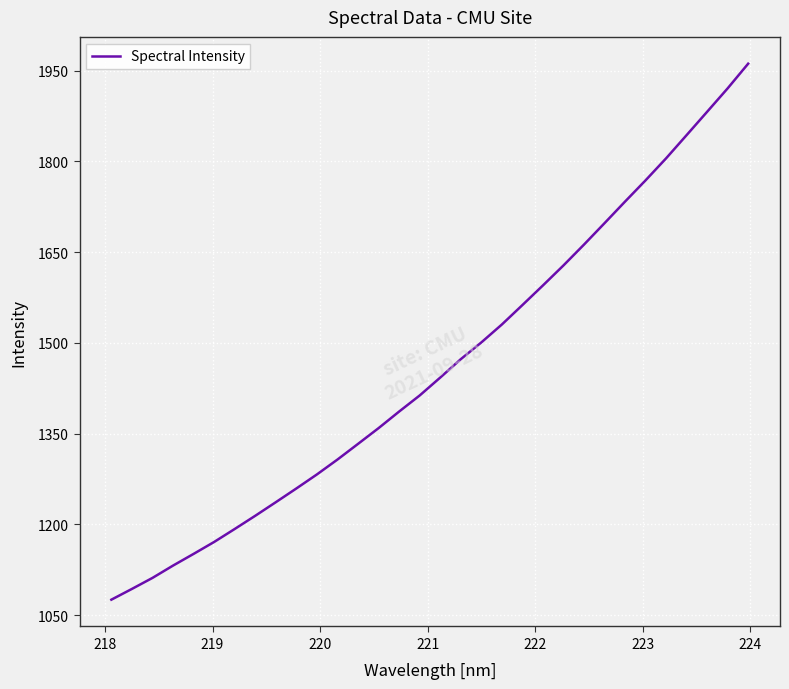

What is the greatest value displayed?

1961.6